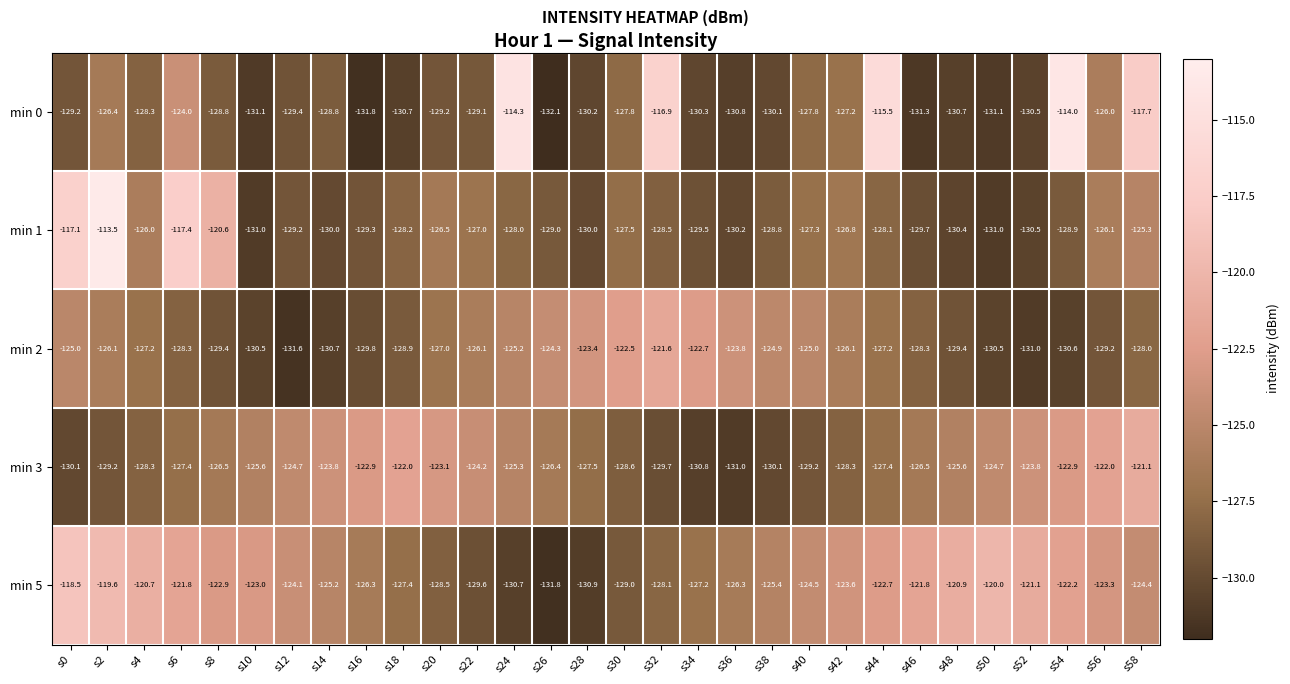

Is the value of min 3 at s26 greater than the value of min 1 at s8?

No